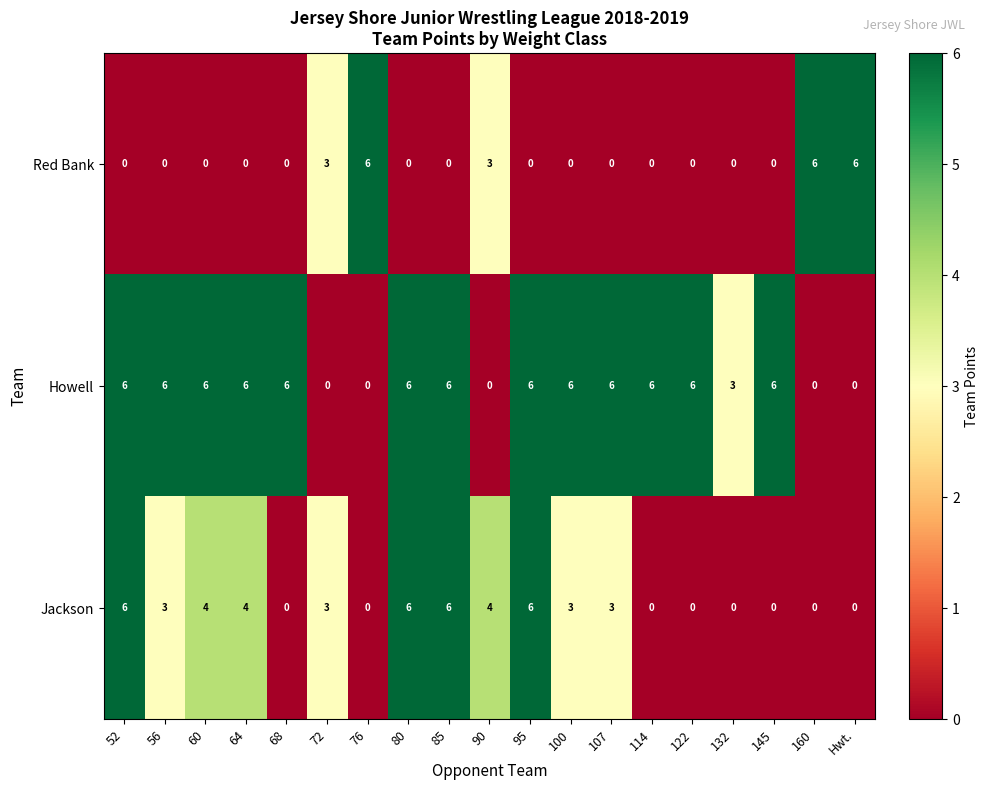

Which series changed the most between 80 and 107?

Jackson